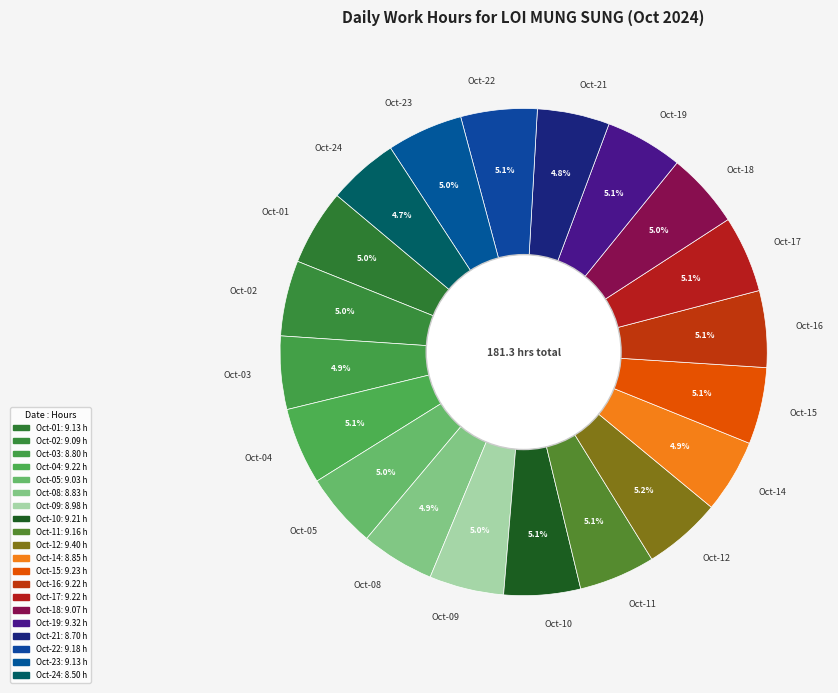

Approximately how many times larger is the value at Oct-04 compared to Oct-22?

1.0